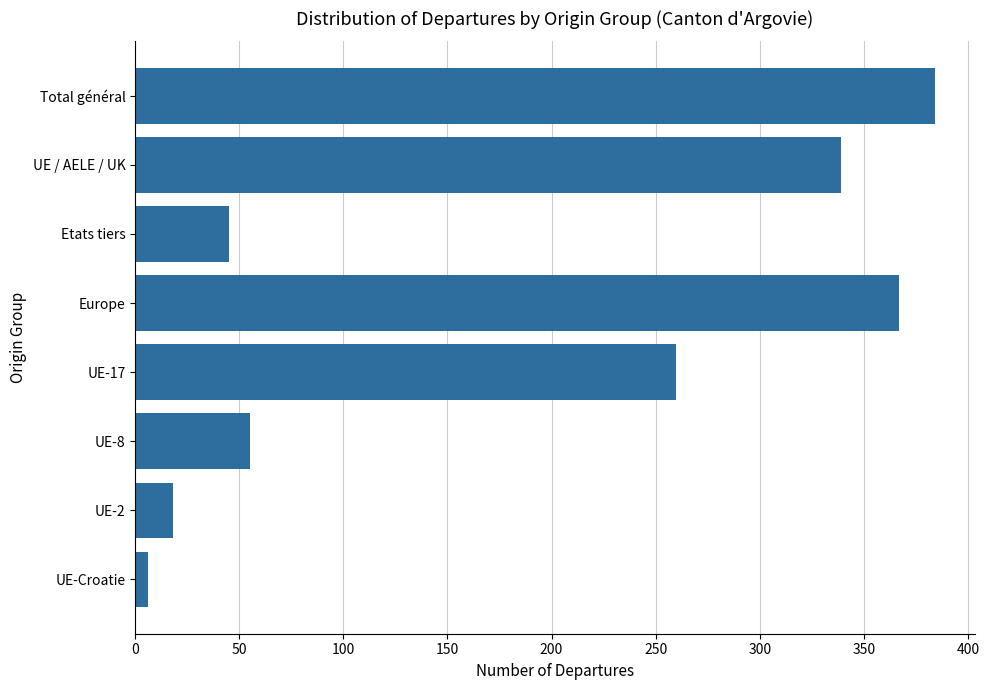

How many values are below 260?

4